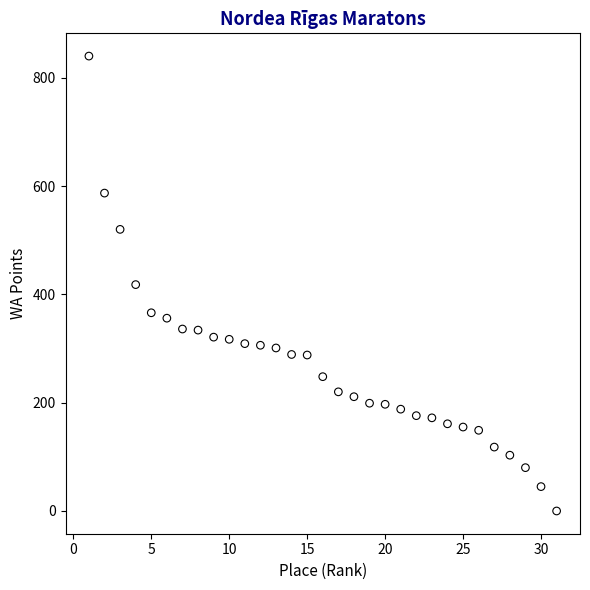

What is the range of X values (max minus min)?

30